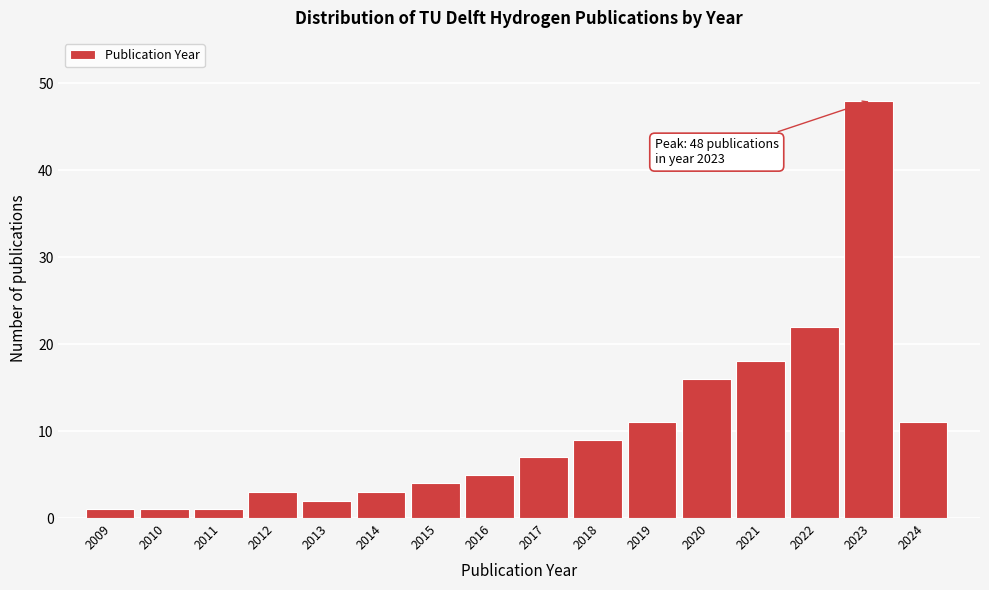

Reading left to right, list all the values displayed in this chart.

1	1	1	3	2	3	4	5	7	9	11	16	18	22	48	11